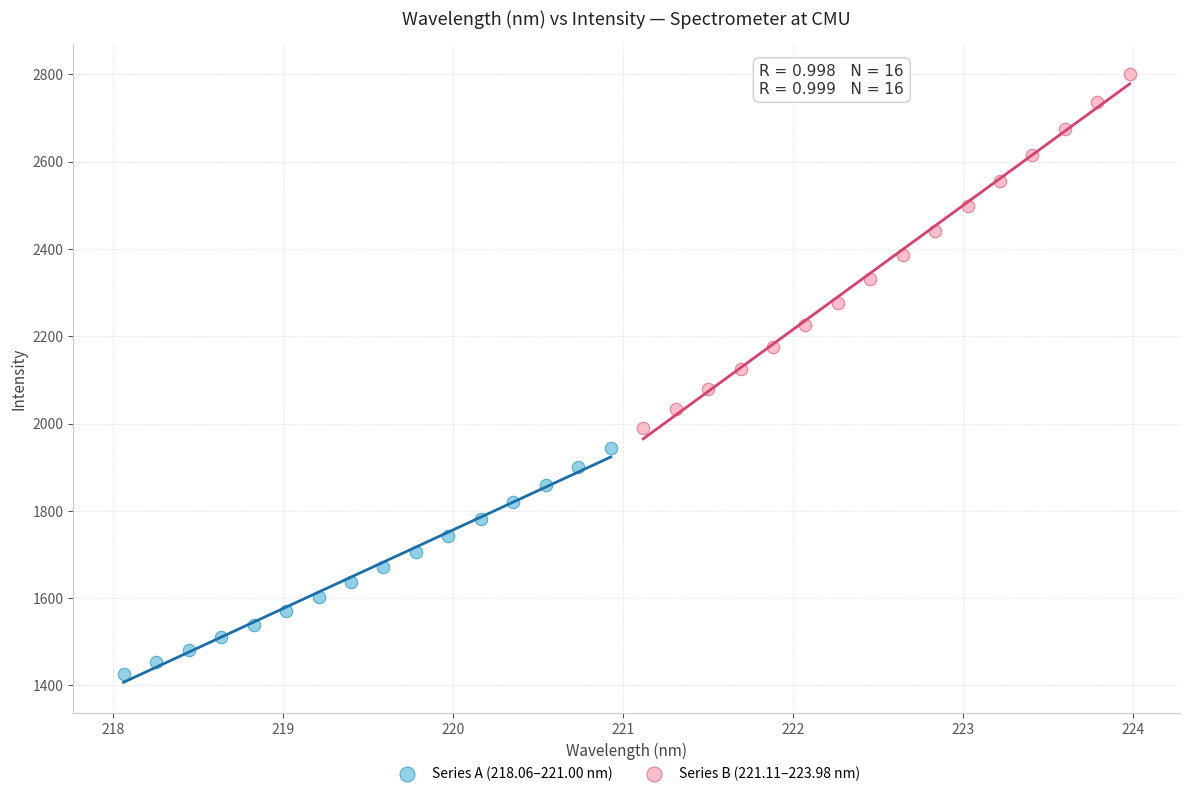

Which series contains the lowest Y value?

Series A (218.06–221.00 nm)